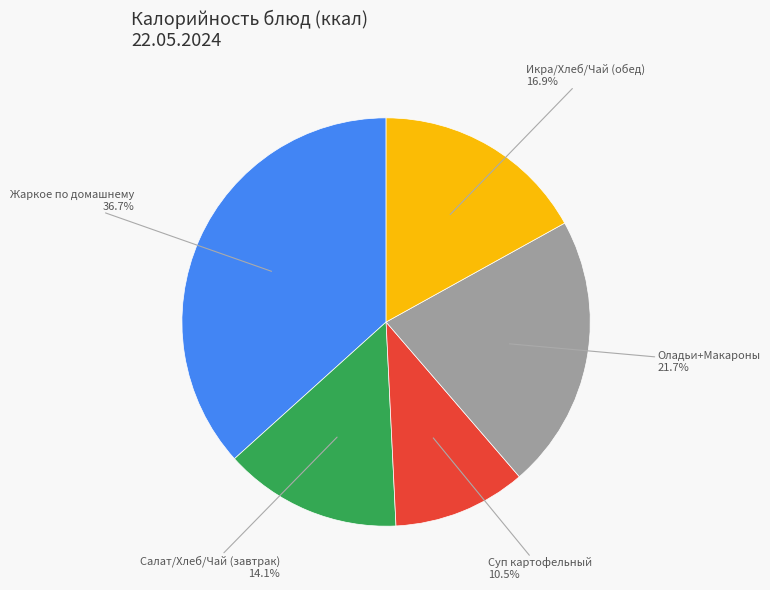

Is it true that Жаркое по домашнему is 30% of the pie?

False